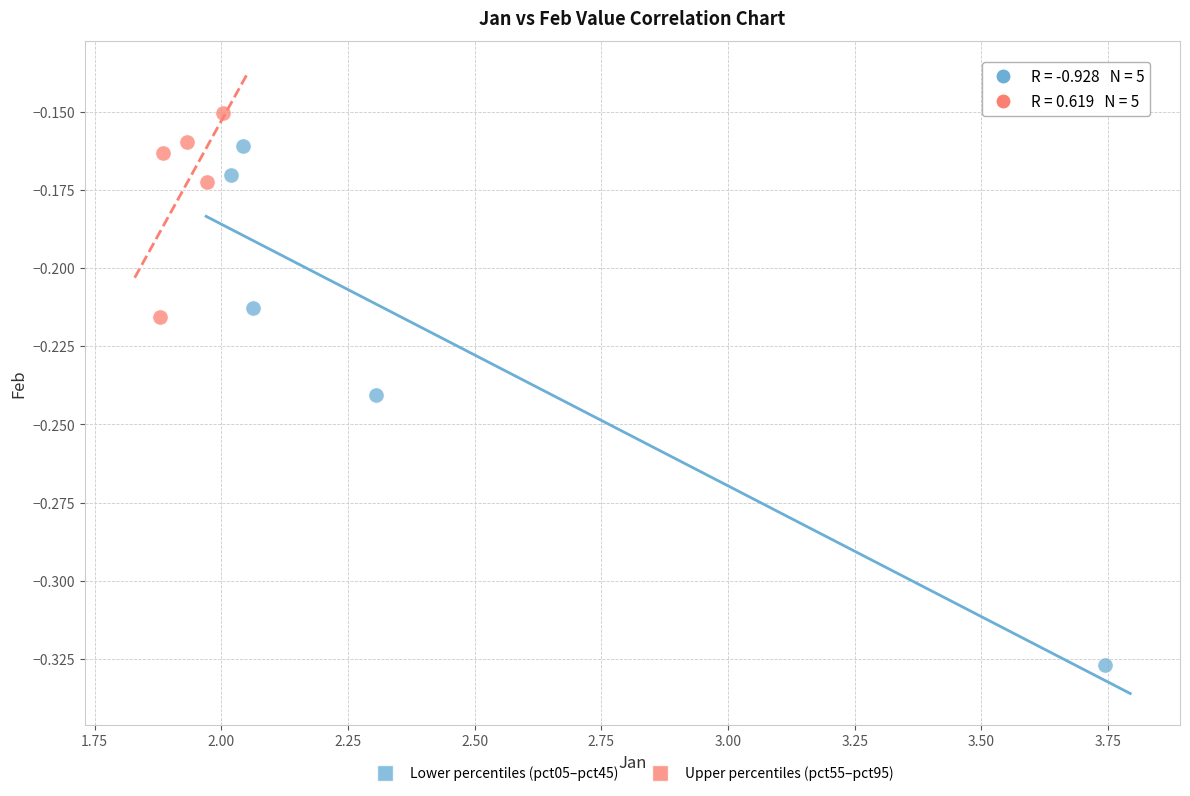

Which series has the largest Y range (max minus min)?

Lower percentiles (pct05–pct45)